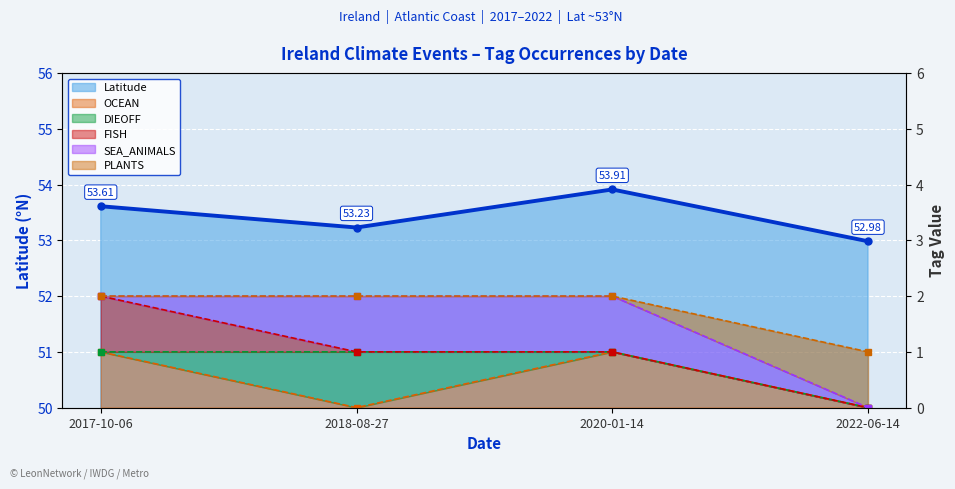

Reading left to right, transcribe all the data shown in this chart.

Latitude (line): 53.6	53.2	53.9	53.0
OCEAN (line): 1.0	0.0	1.0	0.0
DIEOFF (line): 1.0	1.0	1.0	0.0
FISH (line): 2.0	1.0	1.0	0.0
SEA_ANIMALS (line): 2.0	2.0	2.0	0.0
PLANTS (line): 2.0	2.0	2.0	1.0